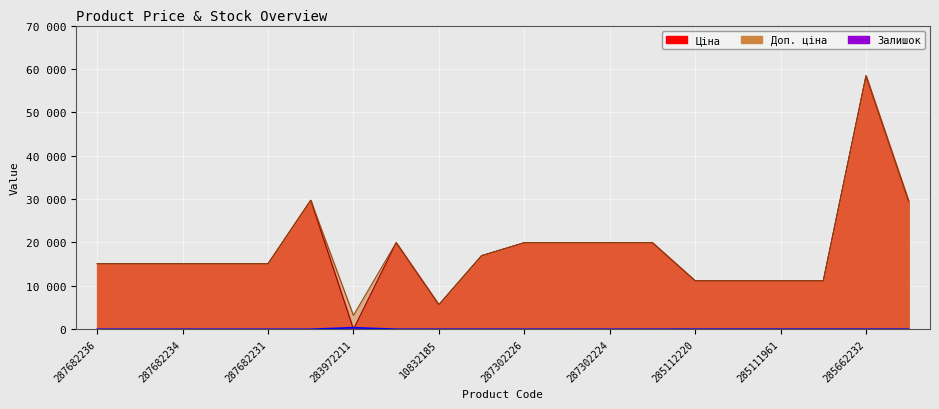

Rank the series by their maximum value, from highest to lowest.

Ціна, Доп. ціна, Залишок